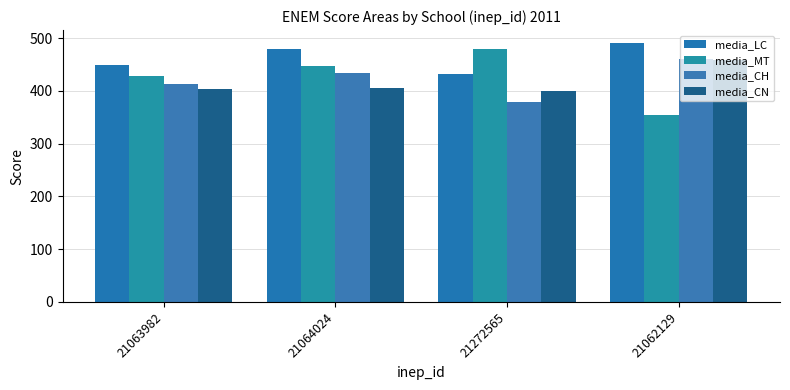

Which series changed the most between 21063982 and 21064024?

media_LC